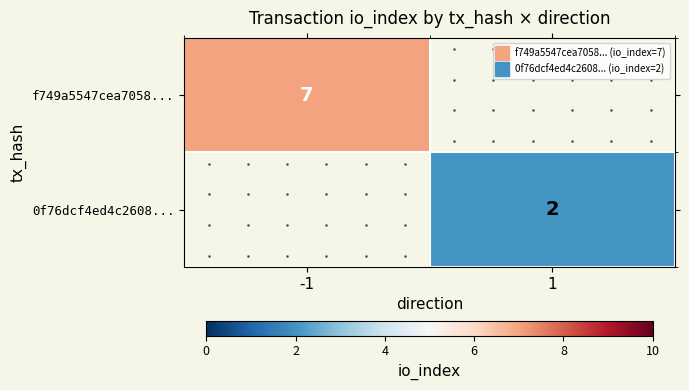

How many values in f749a5547cea7058... are above zero?

1